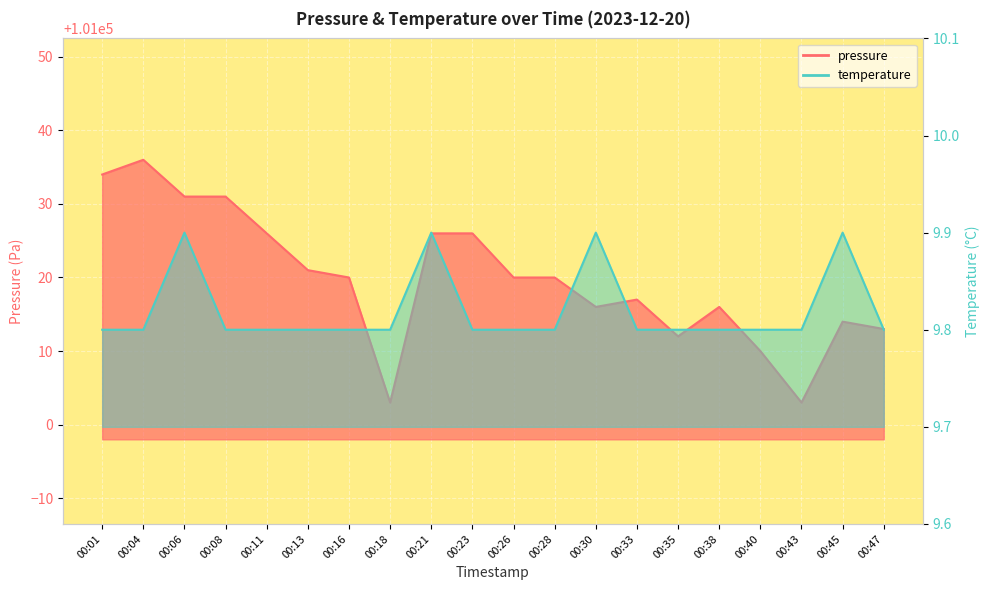

Rank the categories by pressure value from lowest to highest.

00:18, 00:43, 00:40, 00:35, 00:47, 00:45, 00:30, 00:38, 00:33, 00:16, 00:26, 00:28, 00:13, 00:11, 00:21, 00:23, 00:06, 00:08, 00:01, 00:04